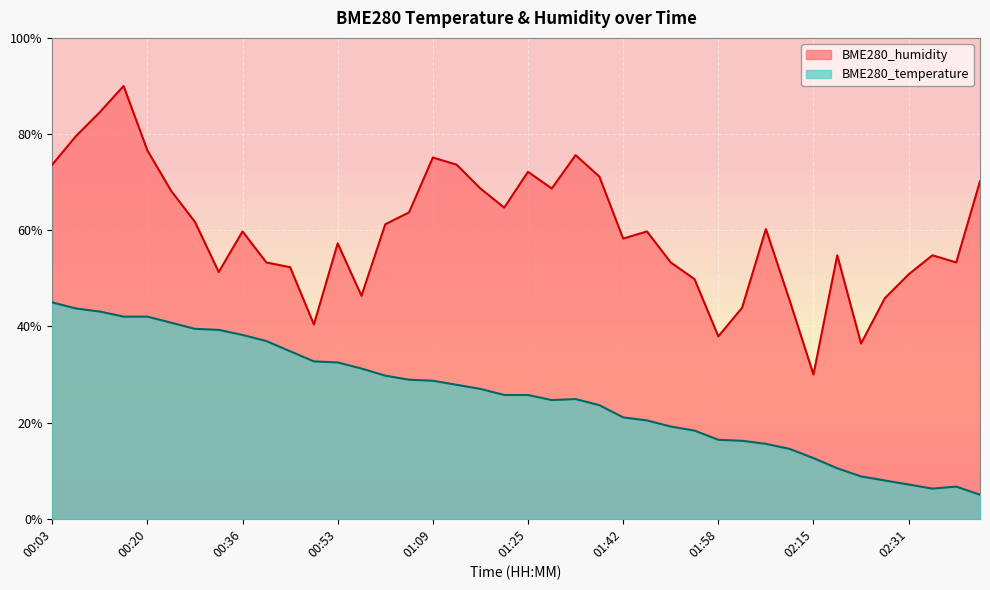

What is the average value of the BME280_humidity series?

59.9